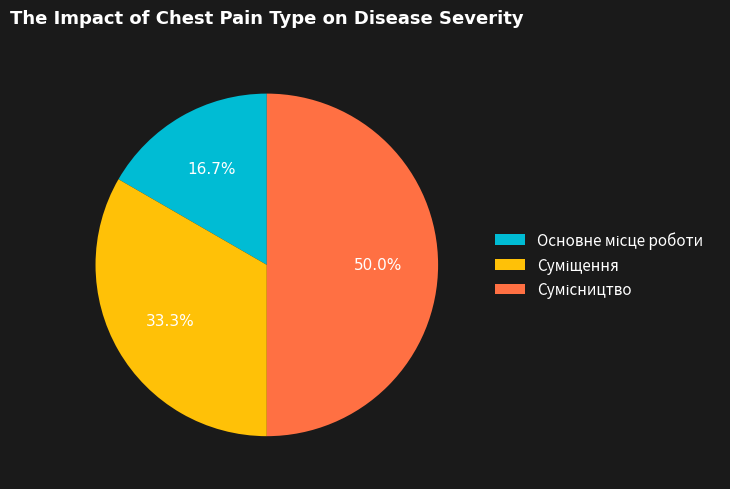

Is there any slice that represents more than half of the pie?

No